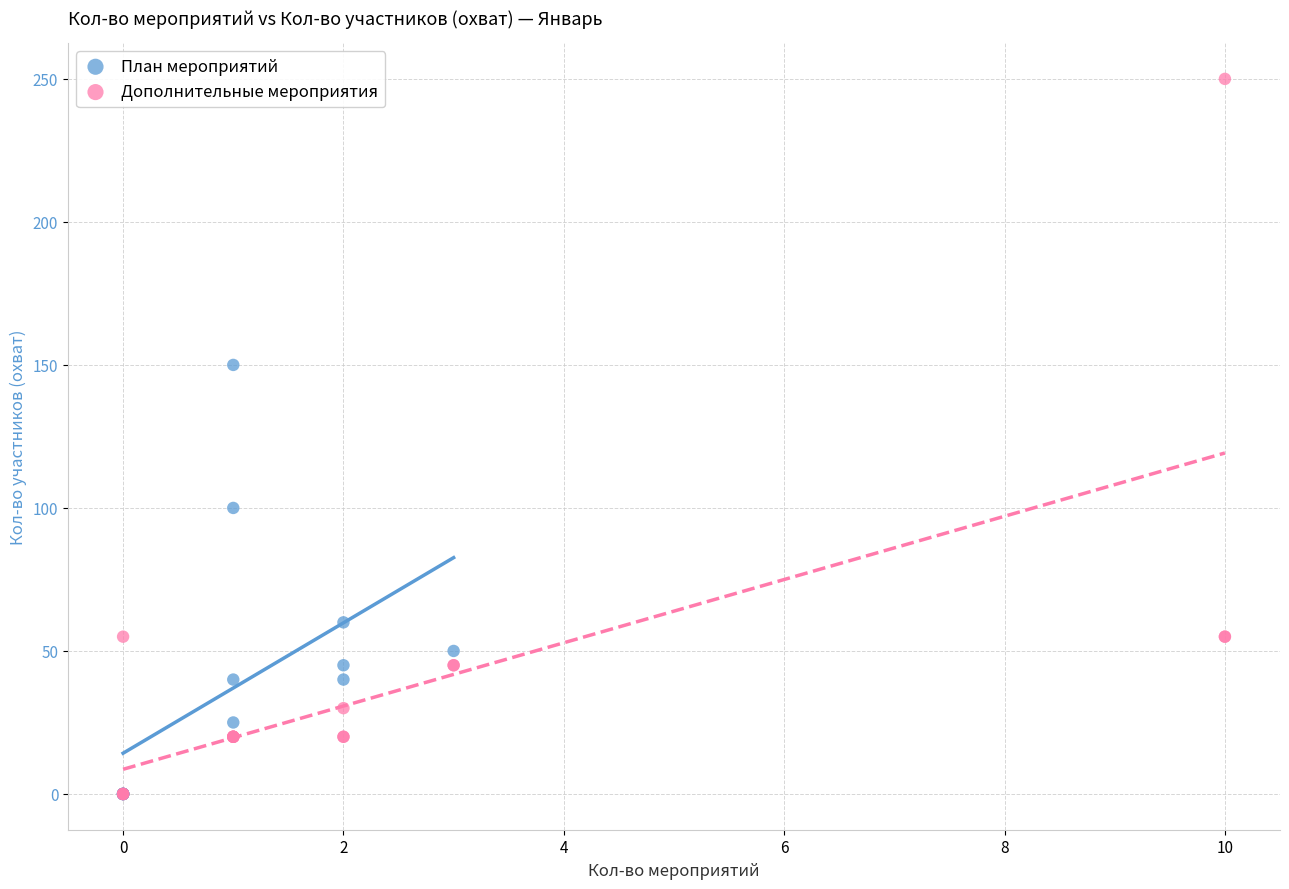

Which series contains the highest Y value?

Дополнительные мероприятия